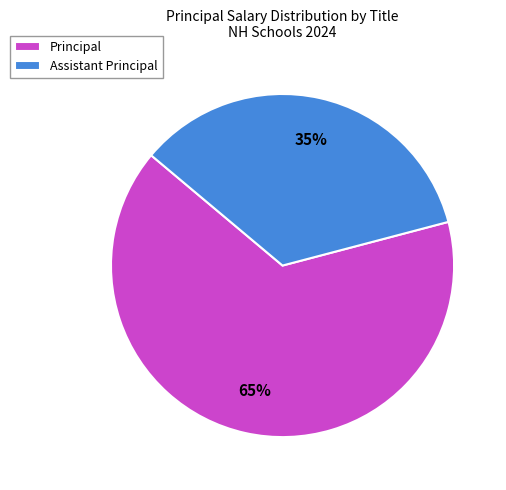

Which has a higher value, Principal or Assistant Principal?

Principal